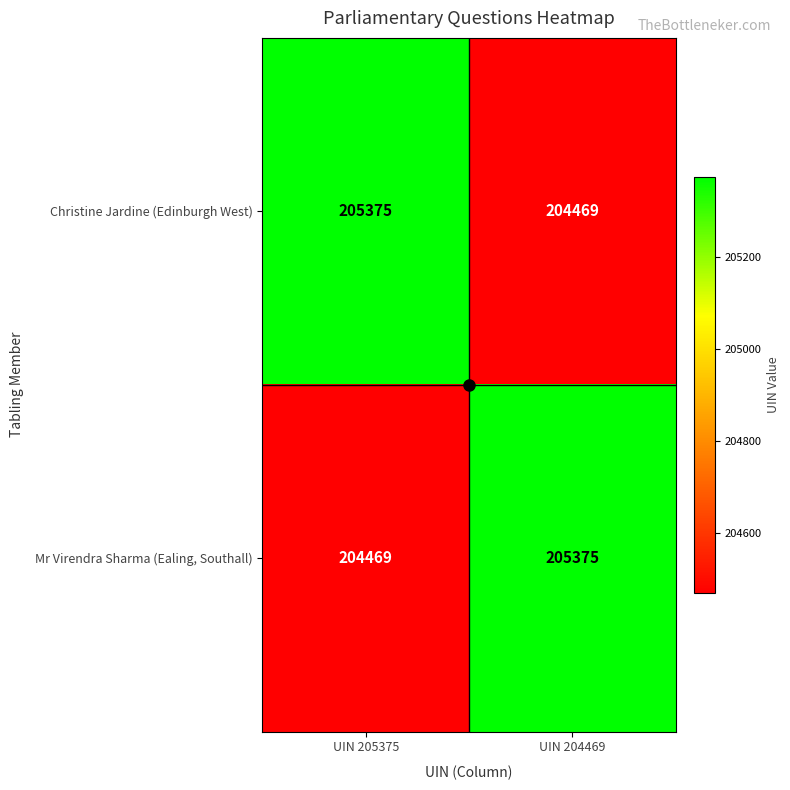

What is the difference between the highest and lowest values at UIN 205375?

906